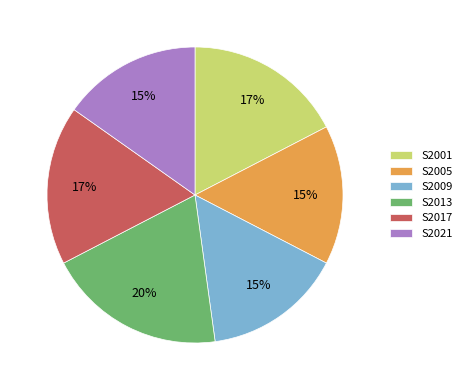

To the nearest percent, what percentage of the pie is S2021?

15%